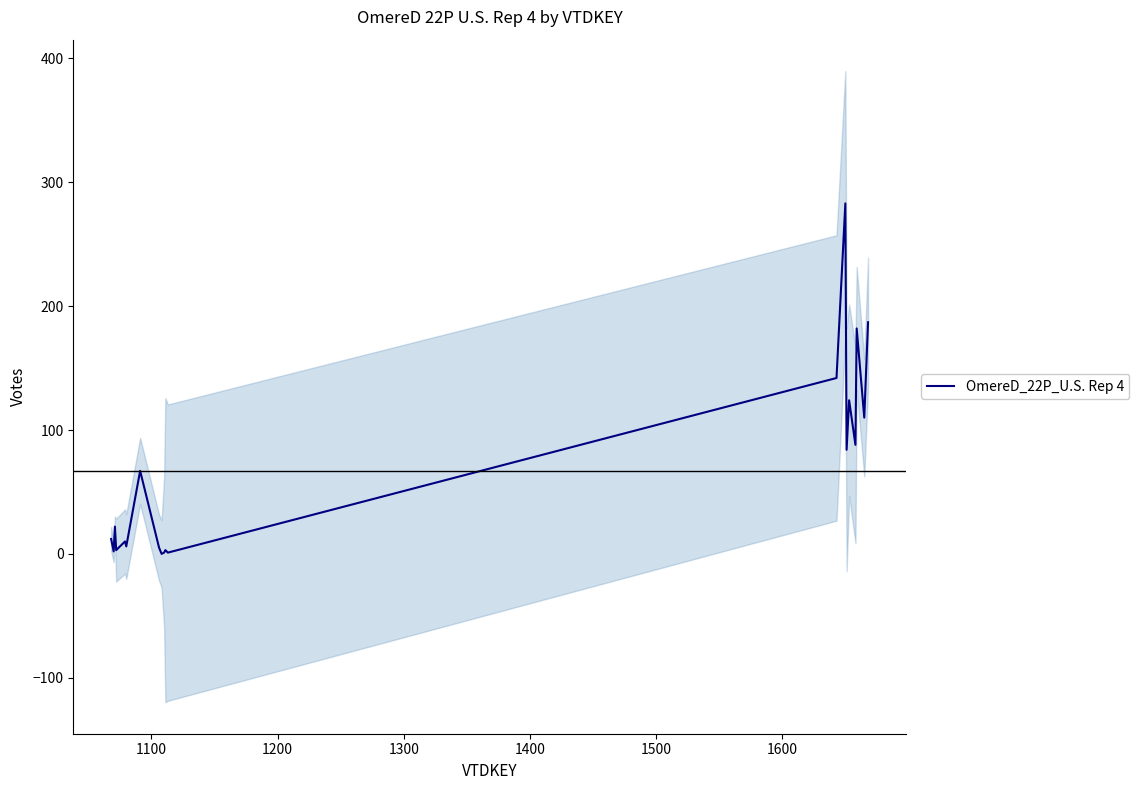

What is the difference between the maximum and second lowest values?

282